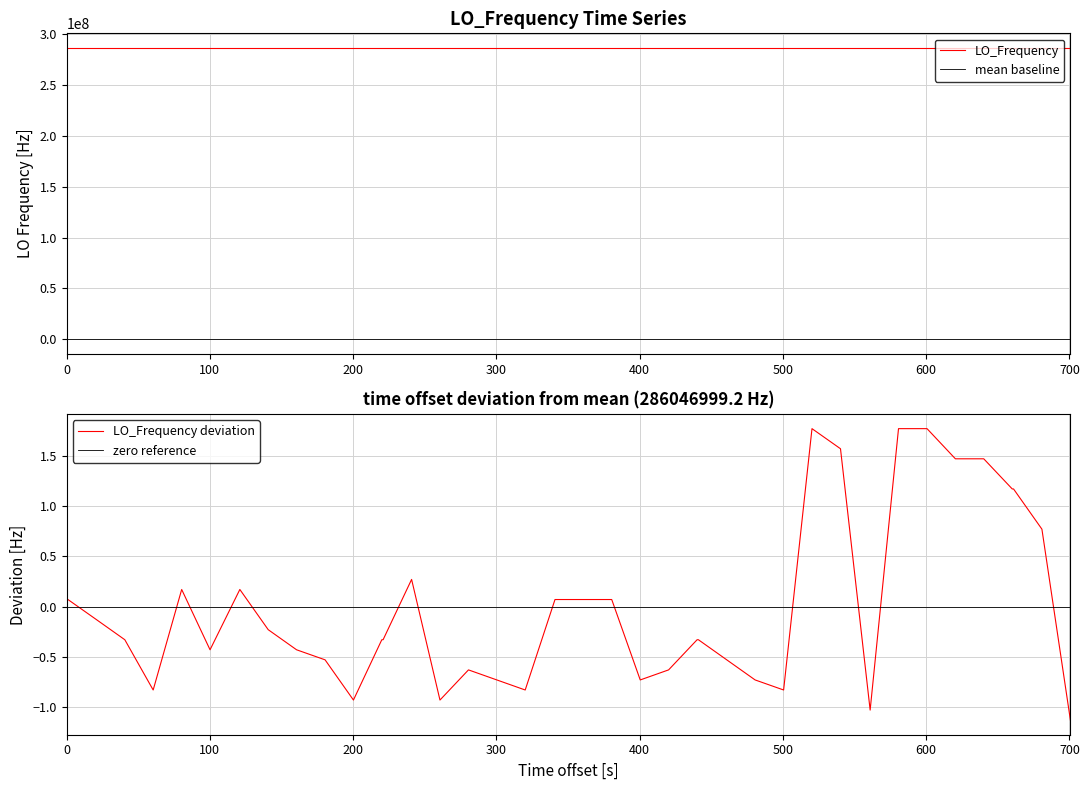

True or false: mean baseline and LO_Frequency cross at least once.

False